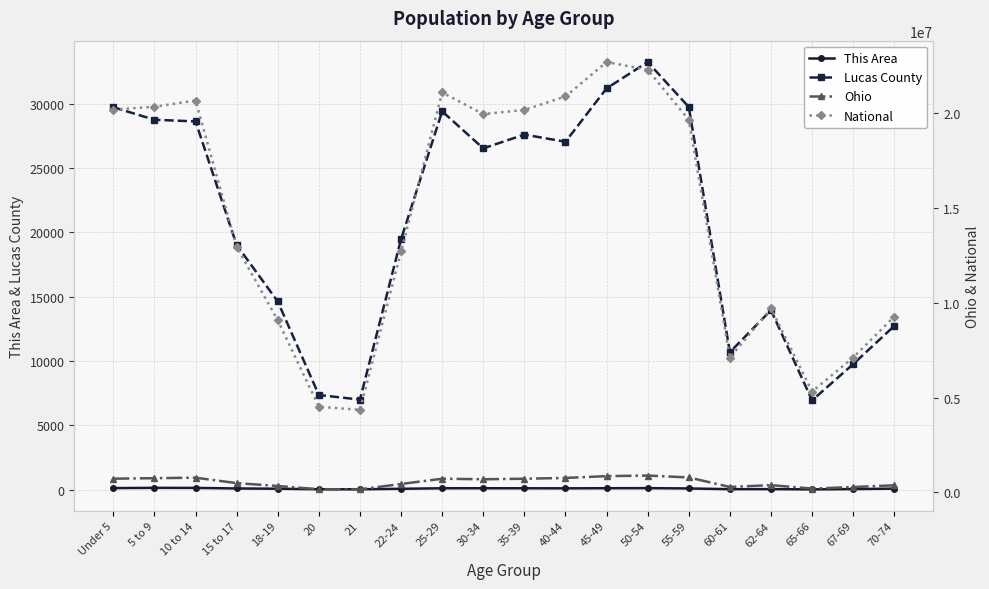

What is the label of the 15th point from the right?

20